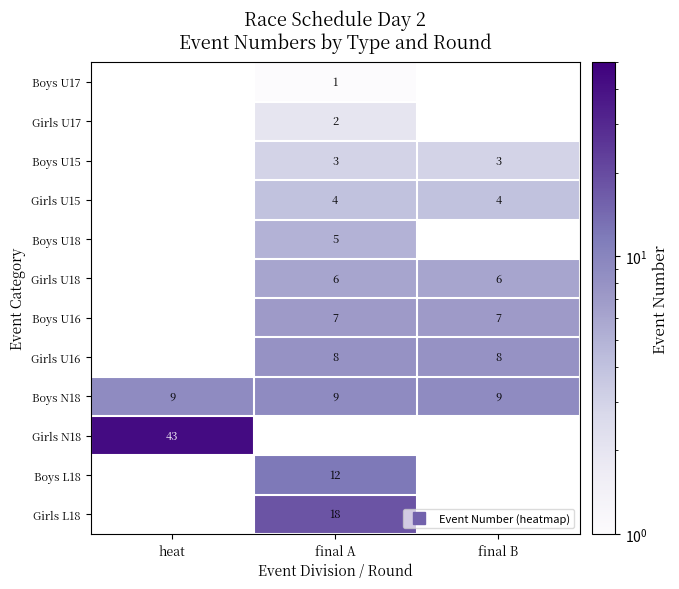

The Boys N18 series shows 9.0 at heat. True or false?

True